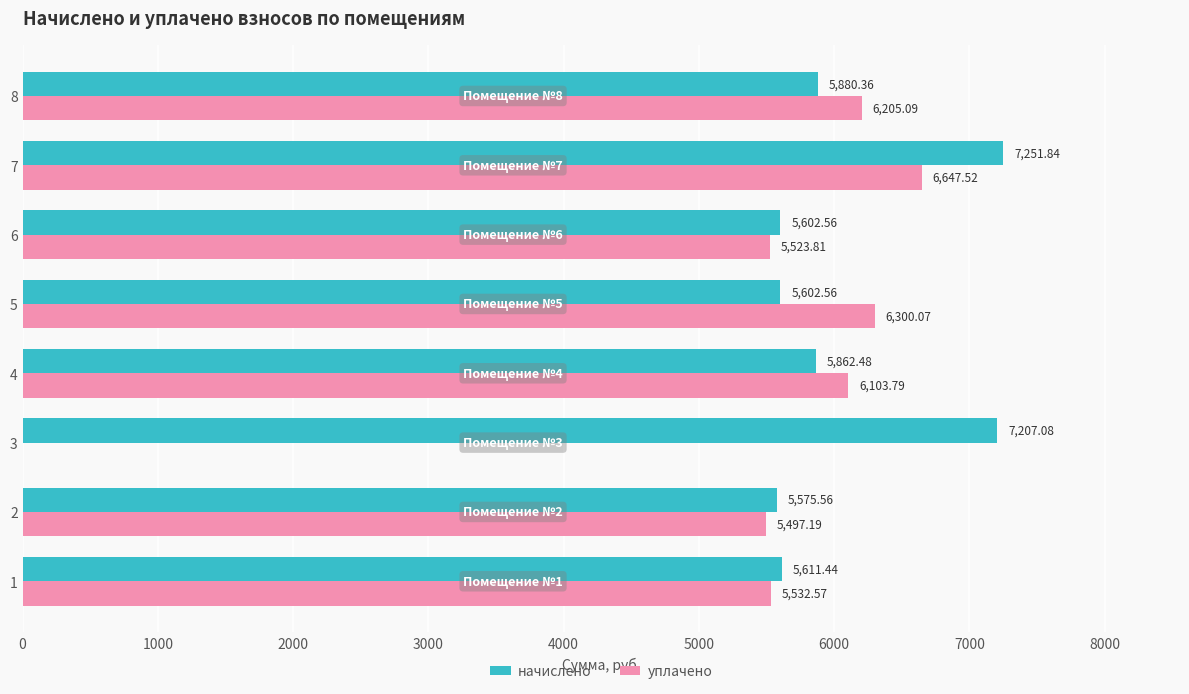

What is the total value across all series at 6?

11126.4